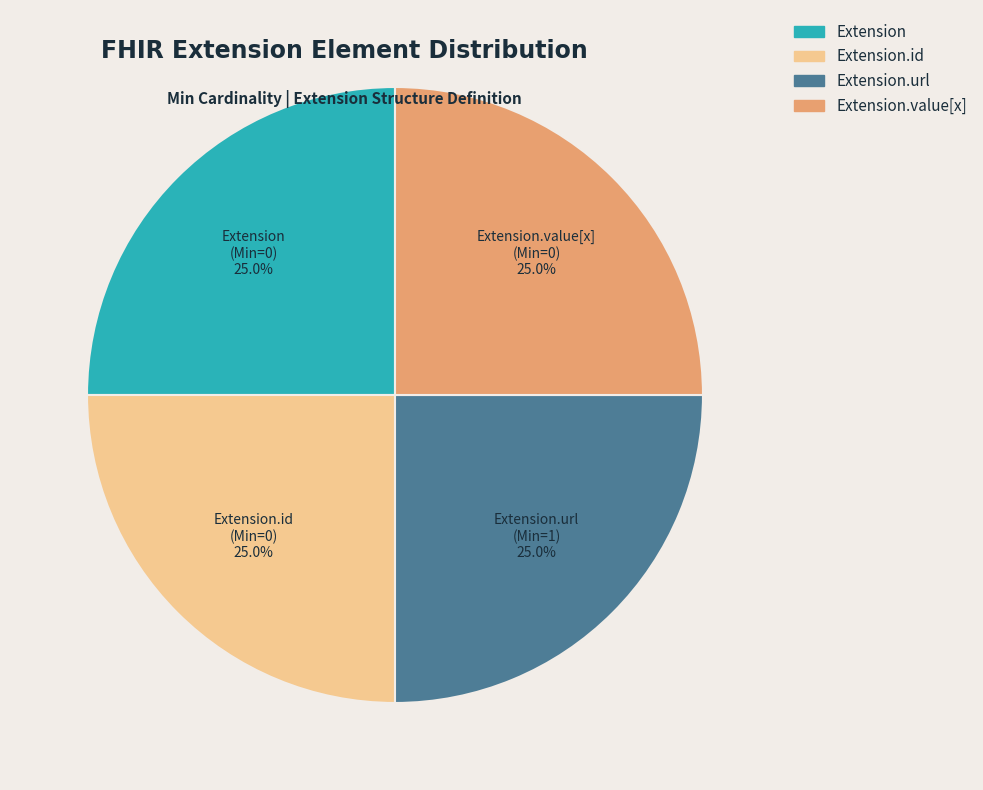

Approximately how many times larger is the value at Extension.value[x] compared to Extension.url?

1.0